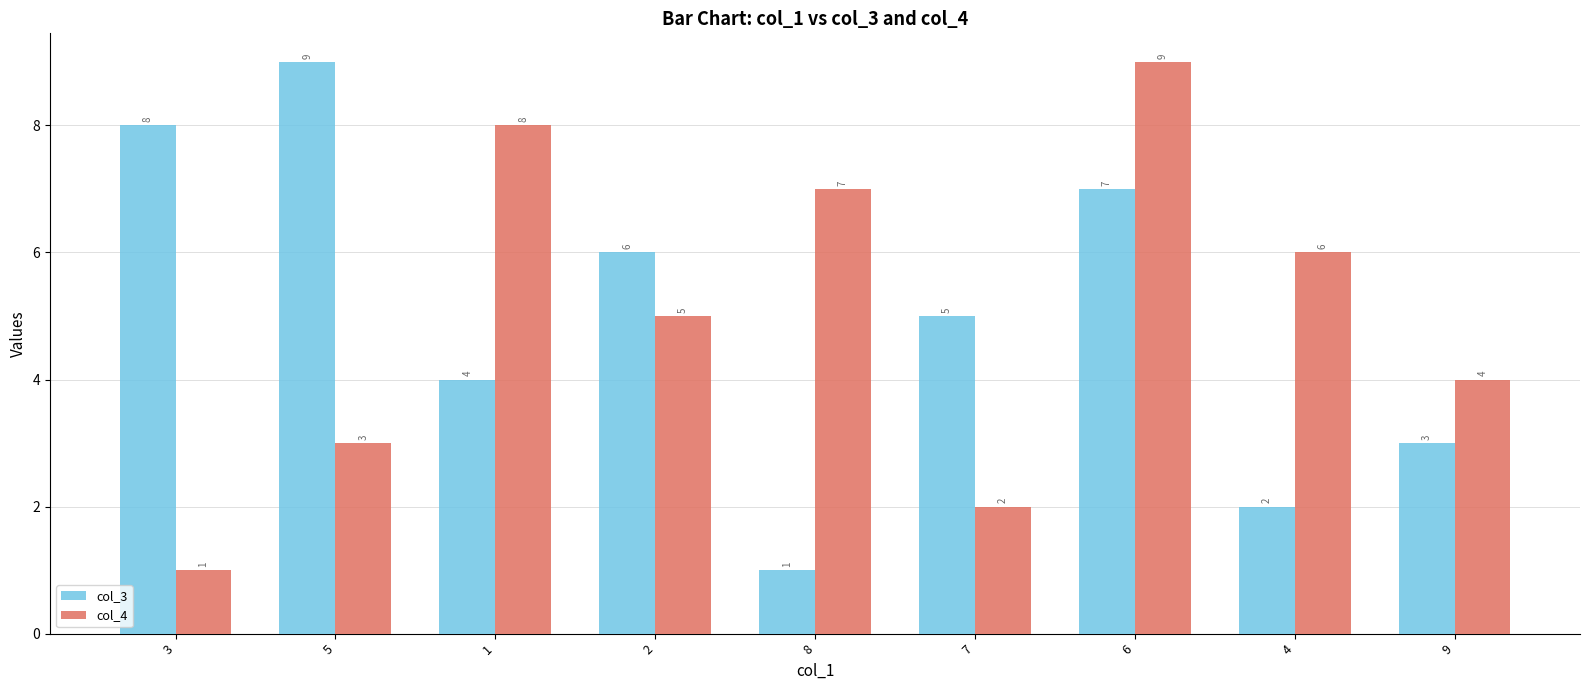

Read the col_3 value at 8.

1